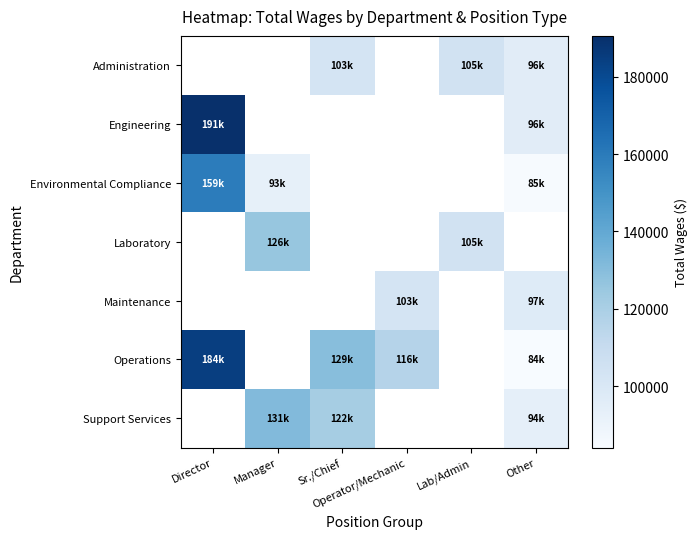

How many data points does each series have?

6